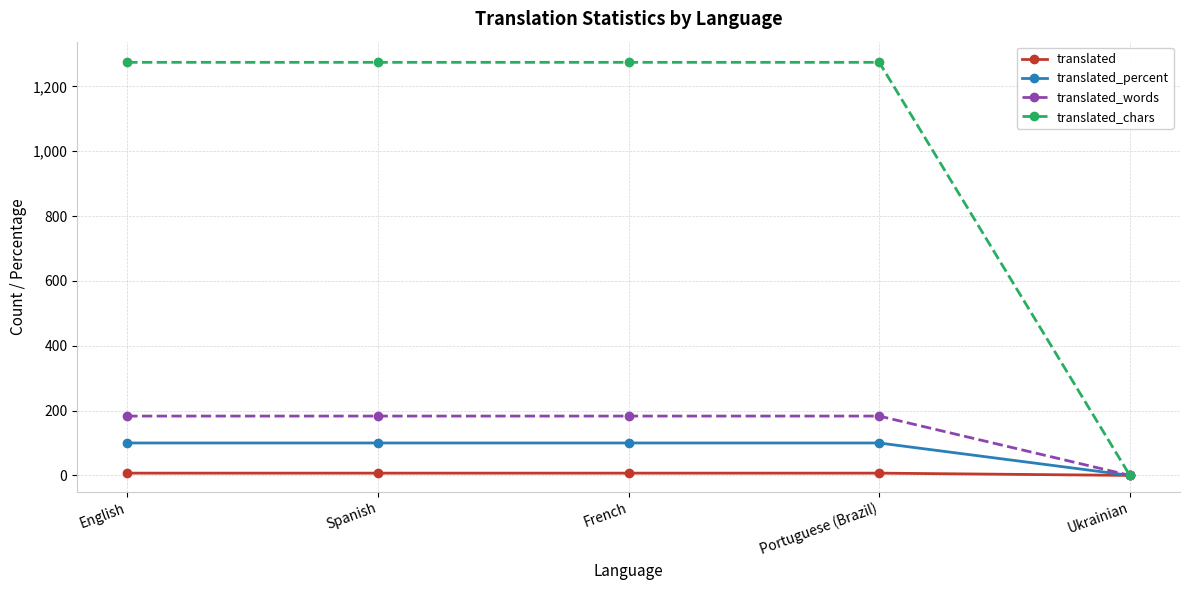

Which series has the largest total across all categories?

translated_chars